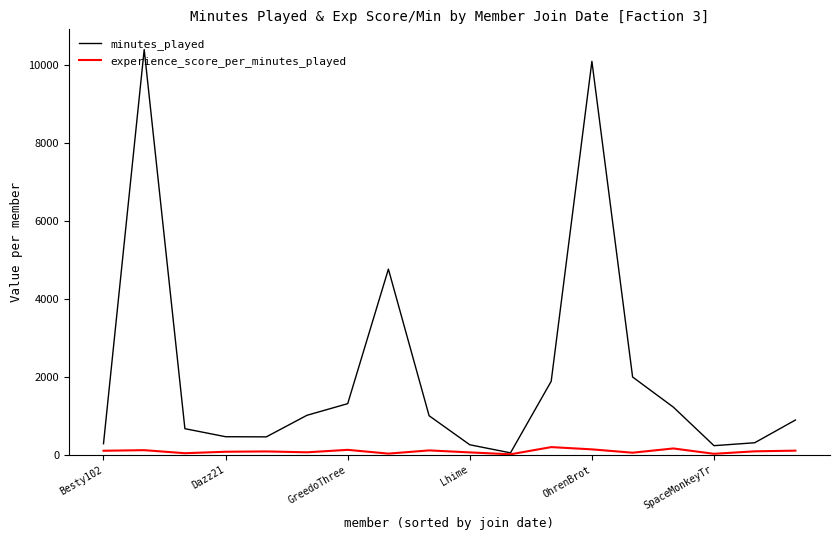

Which series has the largest range (max minus min)?

minutes_played